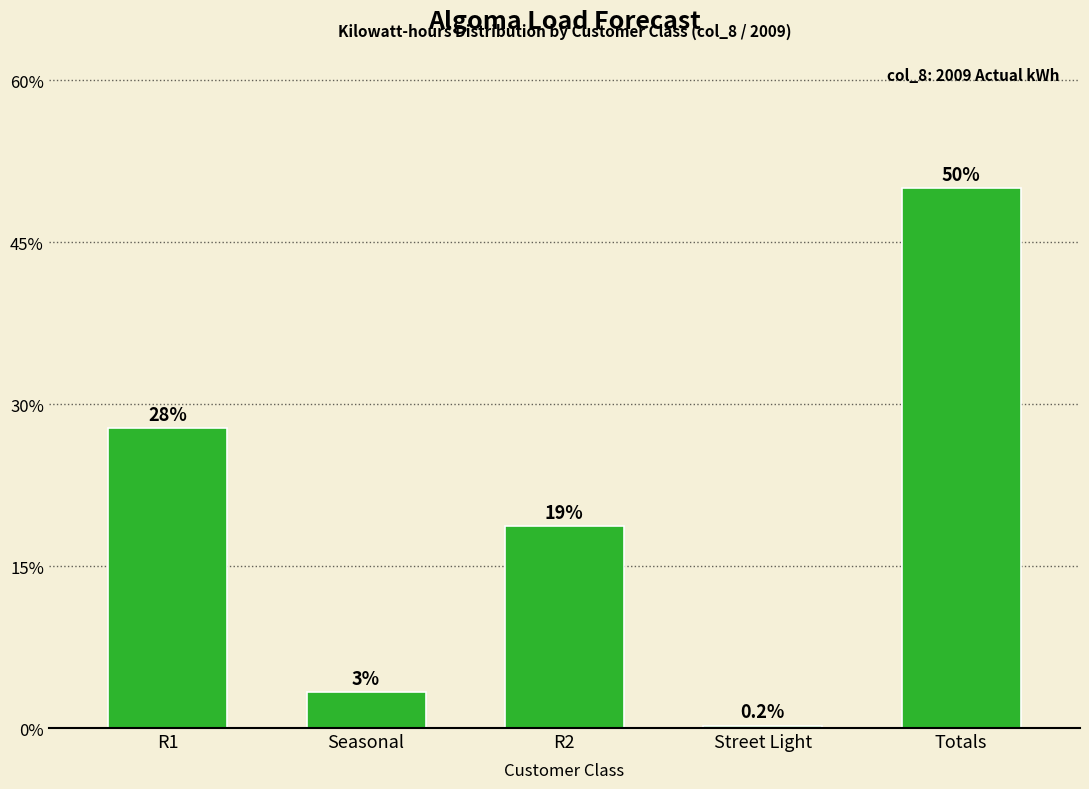

Does the chart contain any negative values?

No